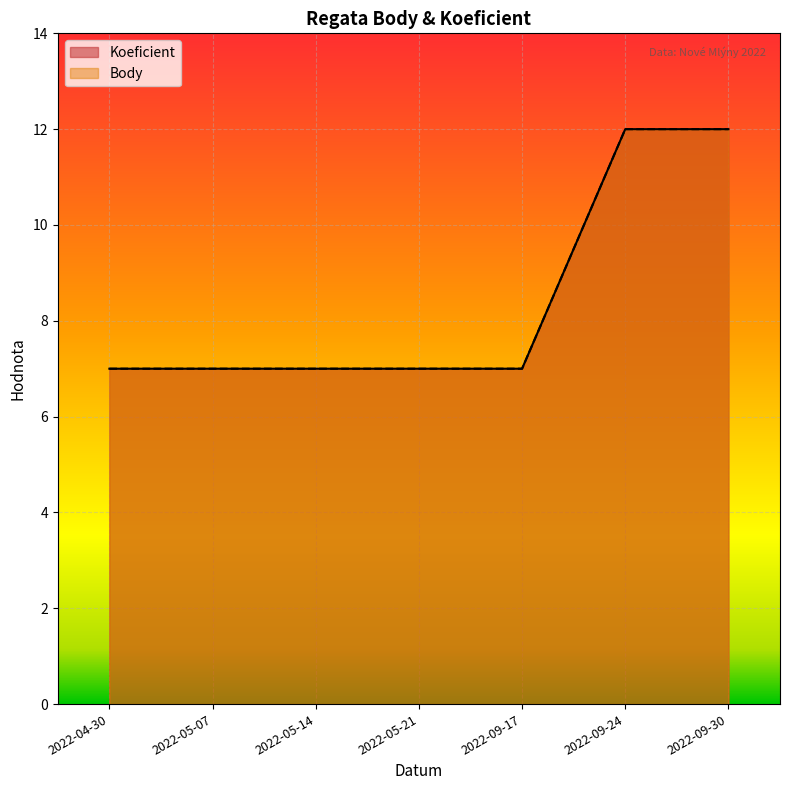

What is the maximum value for Koeficient?

12